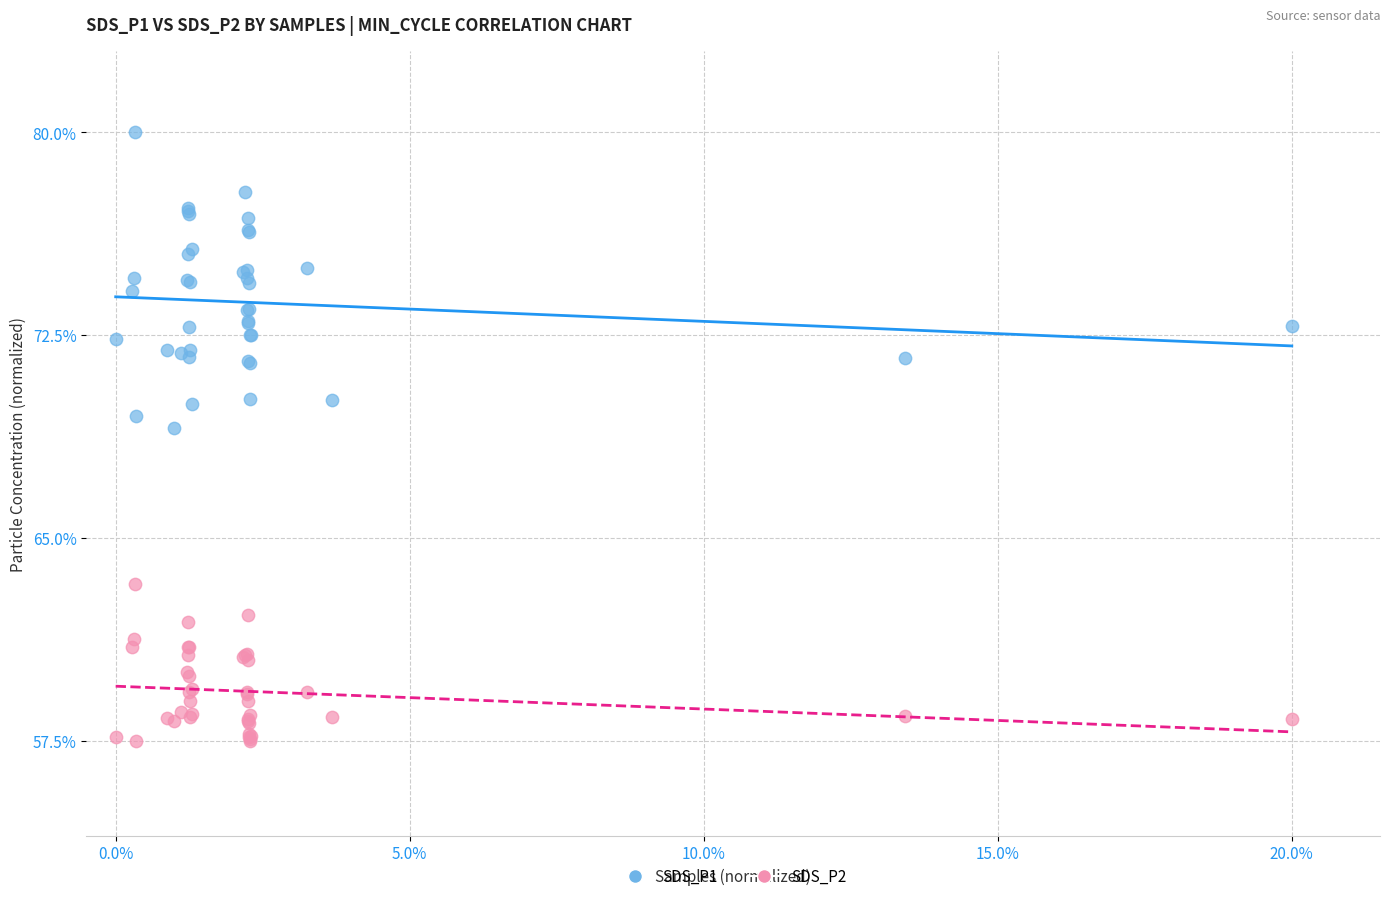

Across all series, what Y value is closest to 68?

69.1